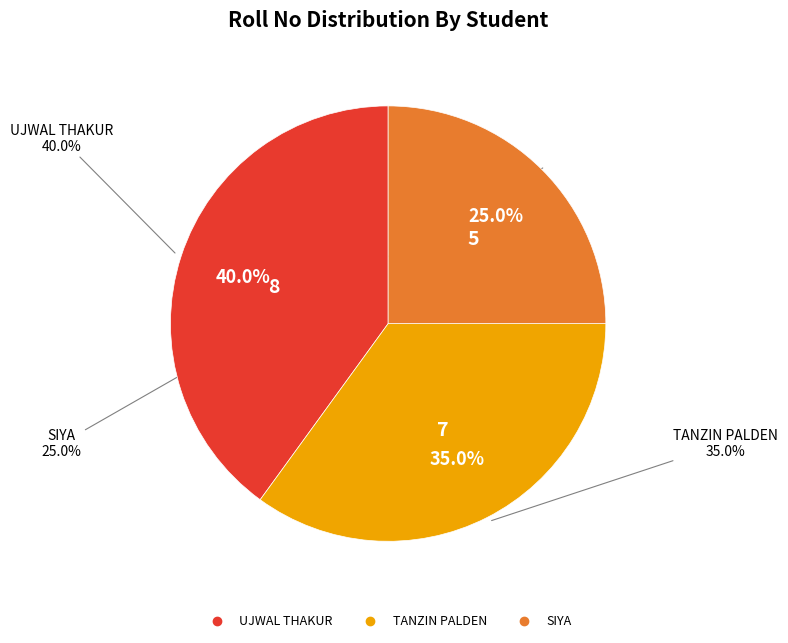

Does SIYA account for over 50% of the chart?

No